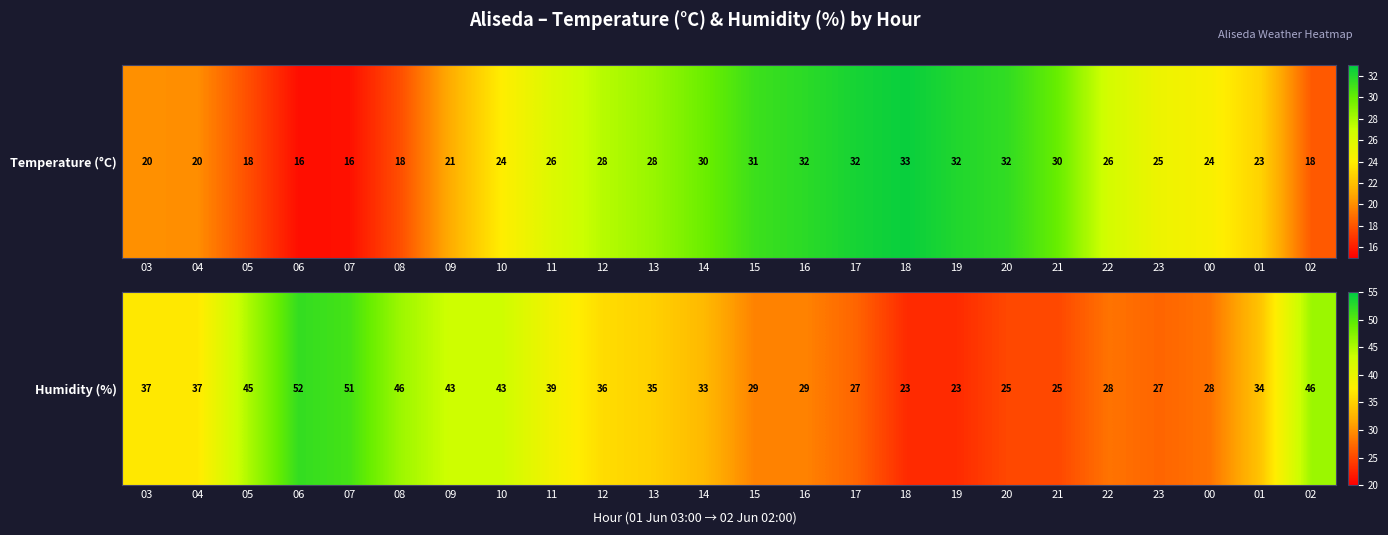

Rank the categories by value from highest to lowest.

06, 07, 08, 02, 05, 09, 10, 11, 03, 04, 12, 13, 01, 14, 15, 16, 22, 00, 17, 23, 20, 21, 18, 19